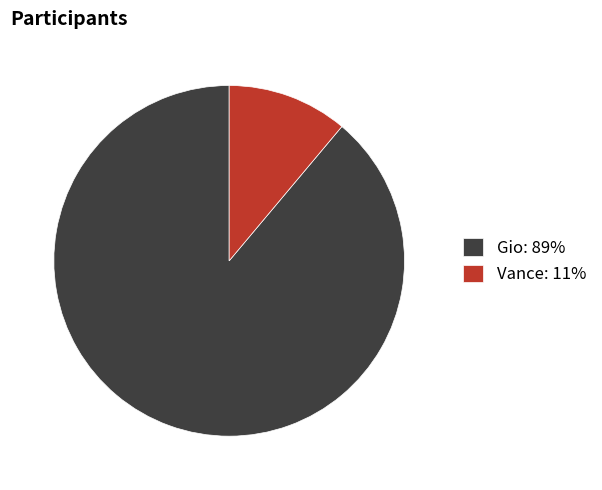

Is it true that Vance: 11% is 18% of the pie?

False